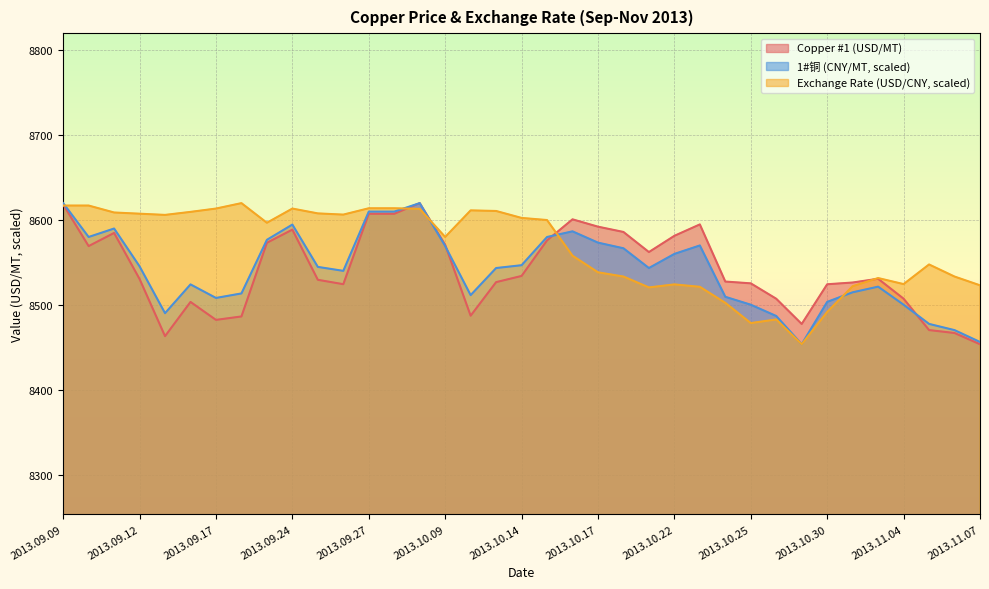

What is the label of the 33rd point from the left?

2013.11.01